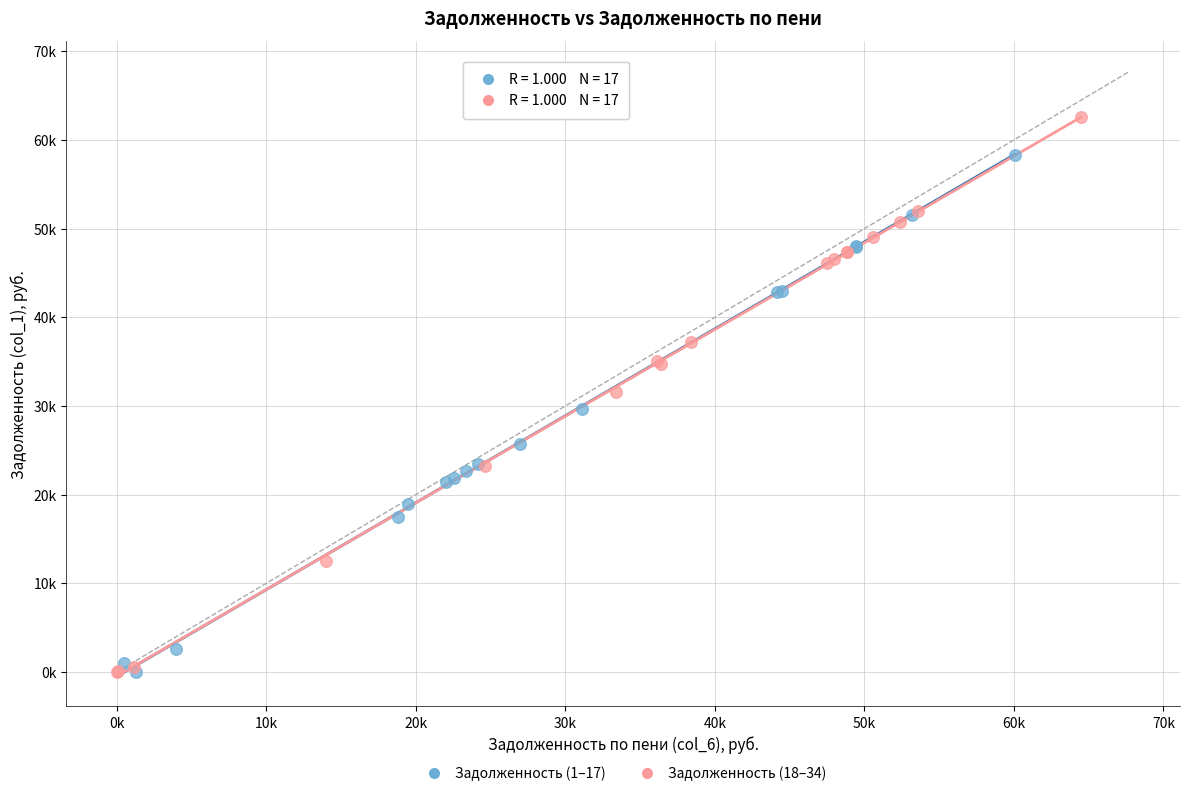

What are all the series names shown in the legend?

Задолженность (1–17), Задолженность (18–34)